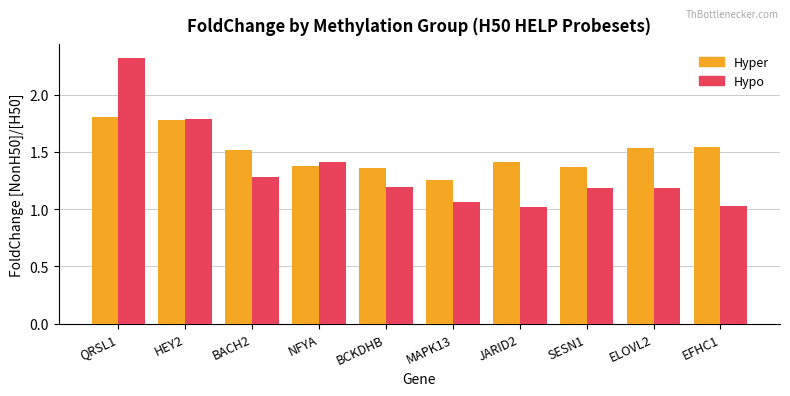

What is the maximum value shown in the chart?

2.3